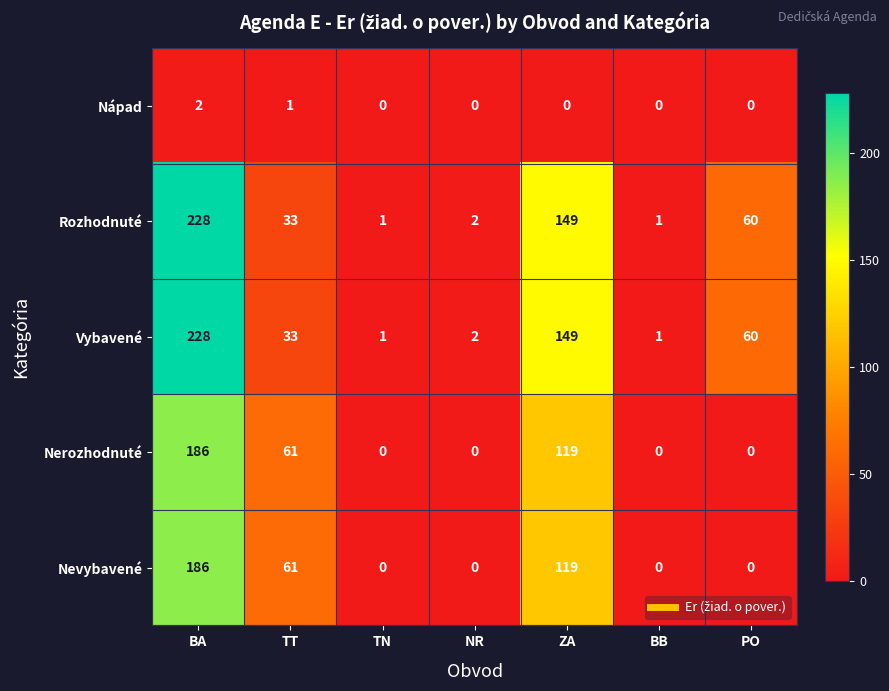

At which category is the sum across all series the highest?

BA